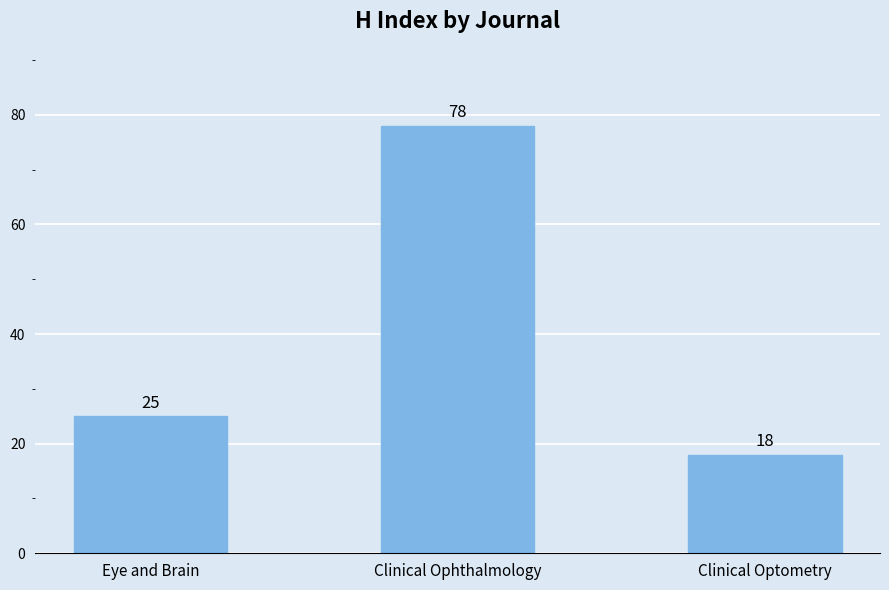

Reading left to right, extract all data points from this chart.

25	78	18